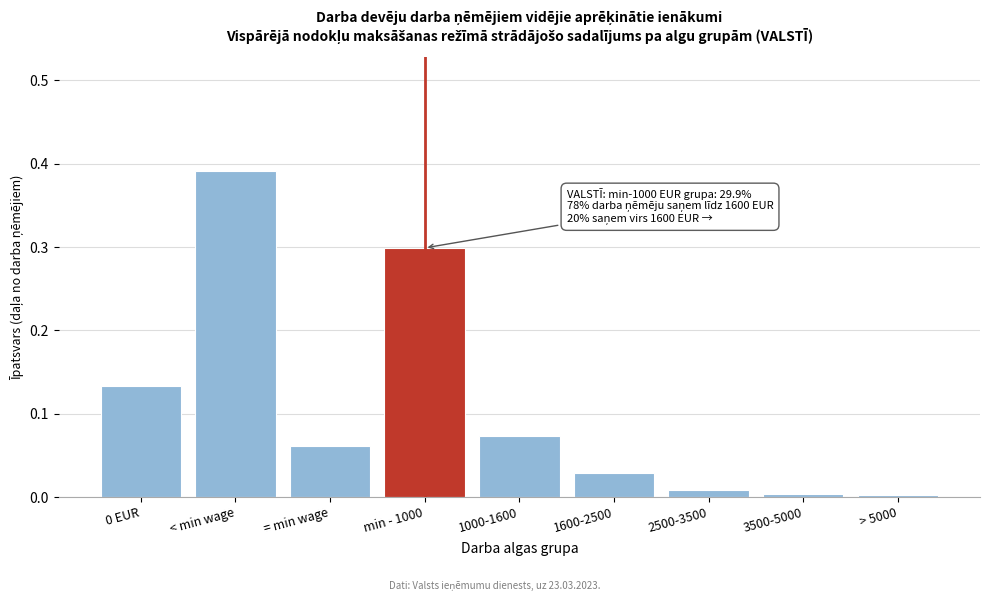

Which label corresponds to the largest value in the chart?

< min wage